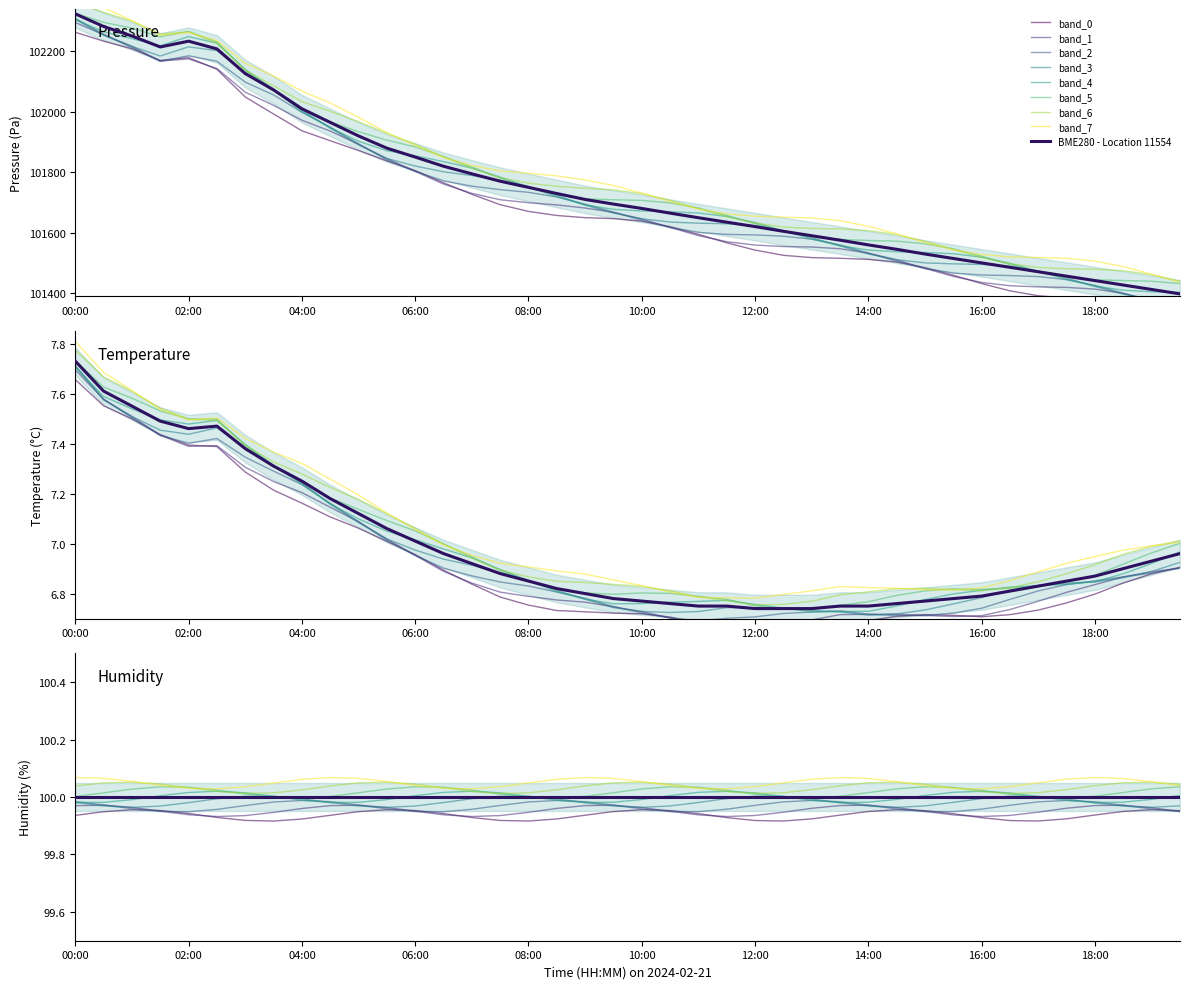

Is the value of temperature at pressure greater than the value of pressure at 10?

No